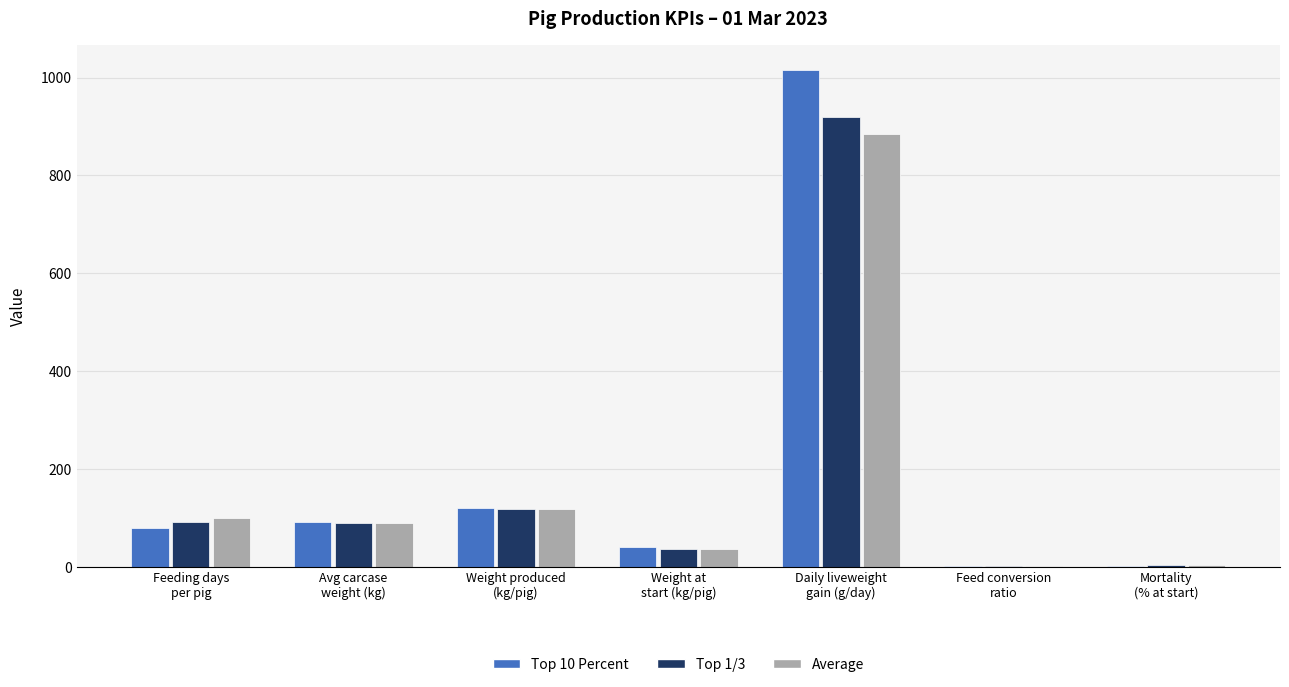

Read the Top 1/3 value at Daily liveweight
gain (g/day).

920.0